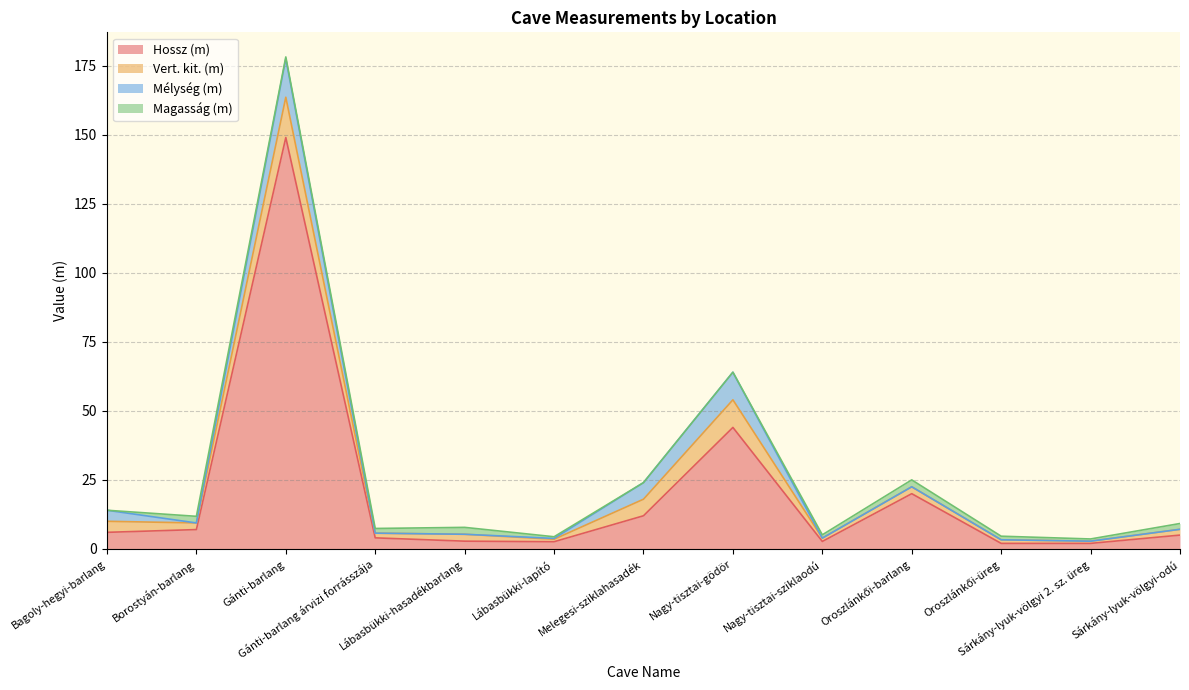

Which series has the widest spread of values?

Hossz (m)